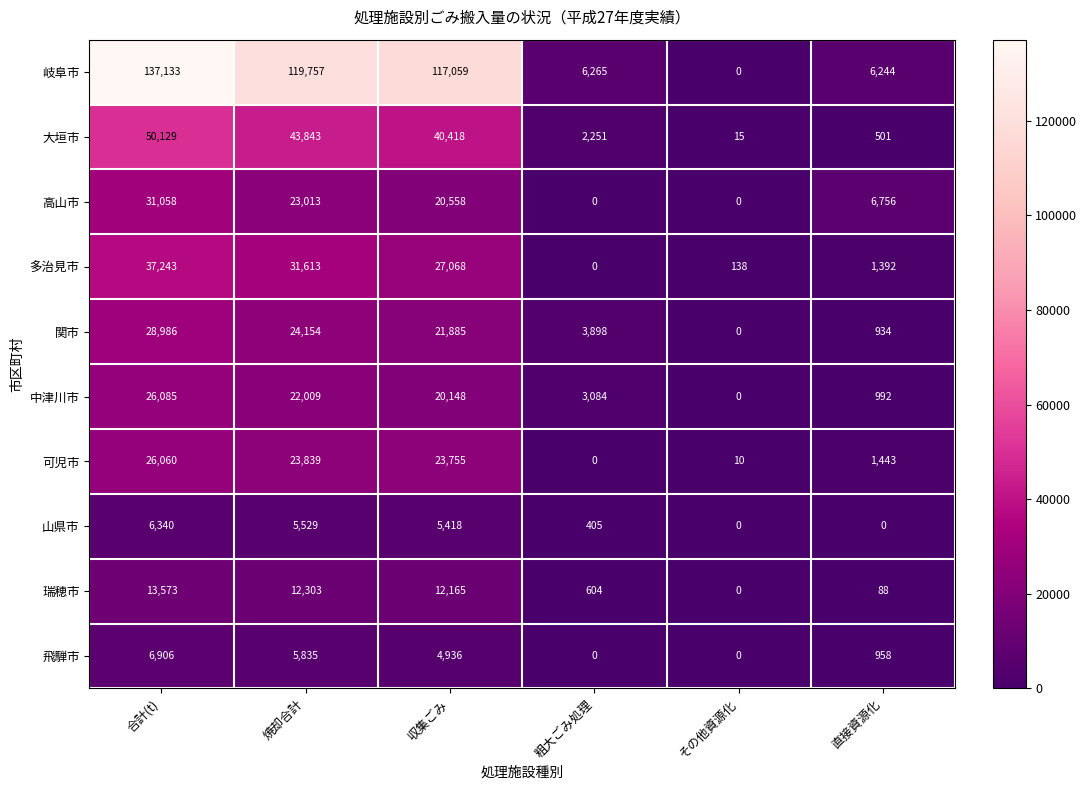

What is the spread (max minus min) of values at 焼却合計?

114228